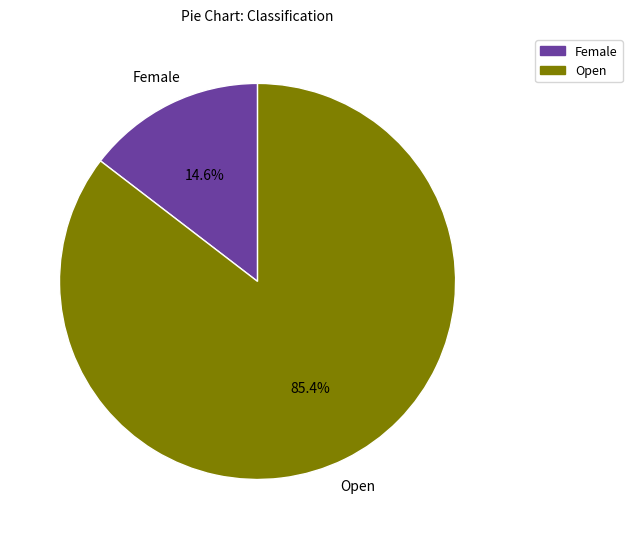

Count the number of slices in the pie.

2